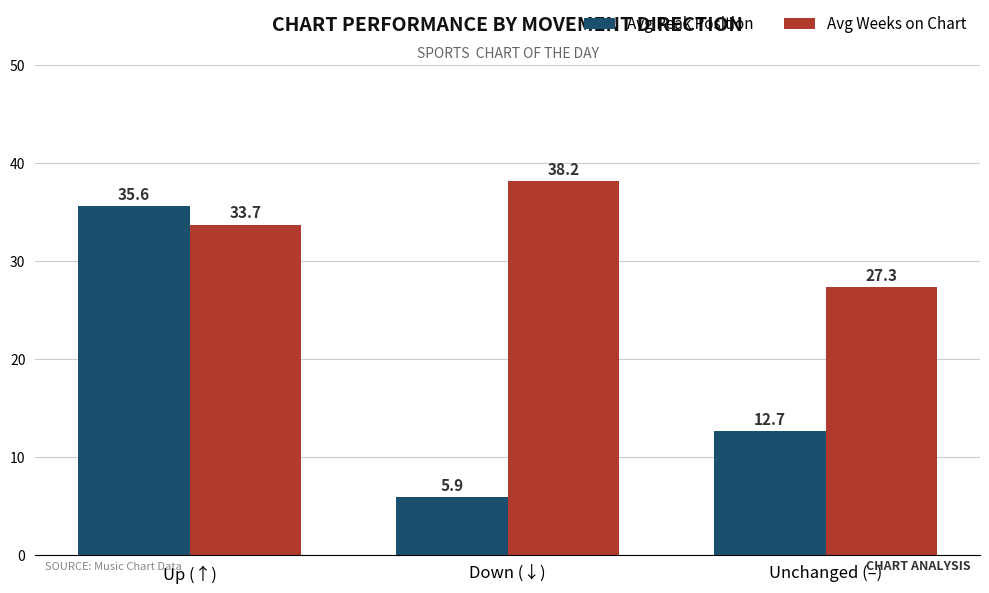

What are all the series names shown in the legend?

Avg Peak Position, Avg Weeks on Chart